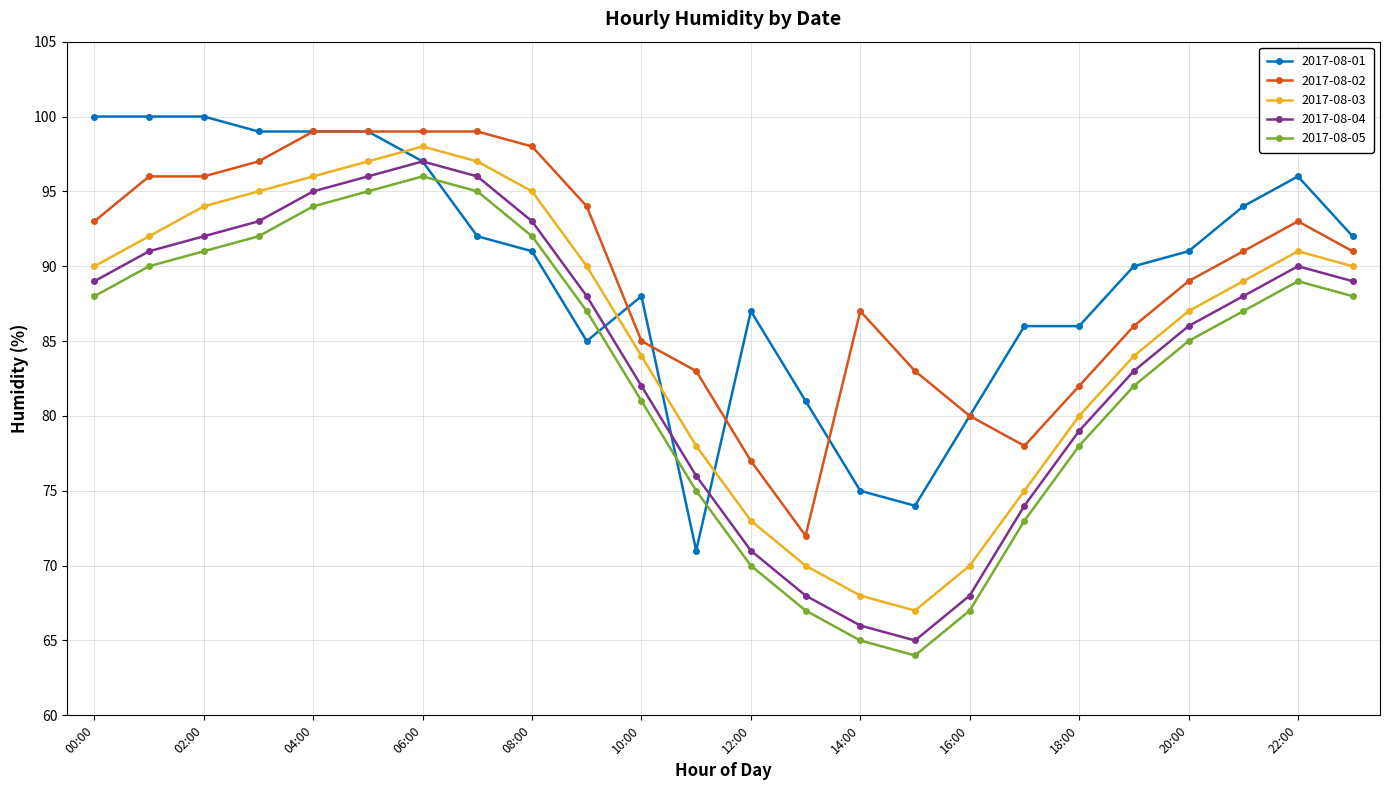

How many interior local valleys does the 2017-08-04 series have?

1